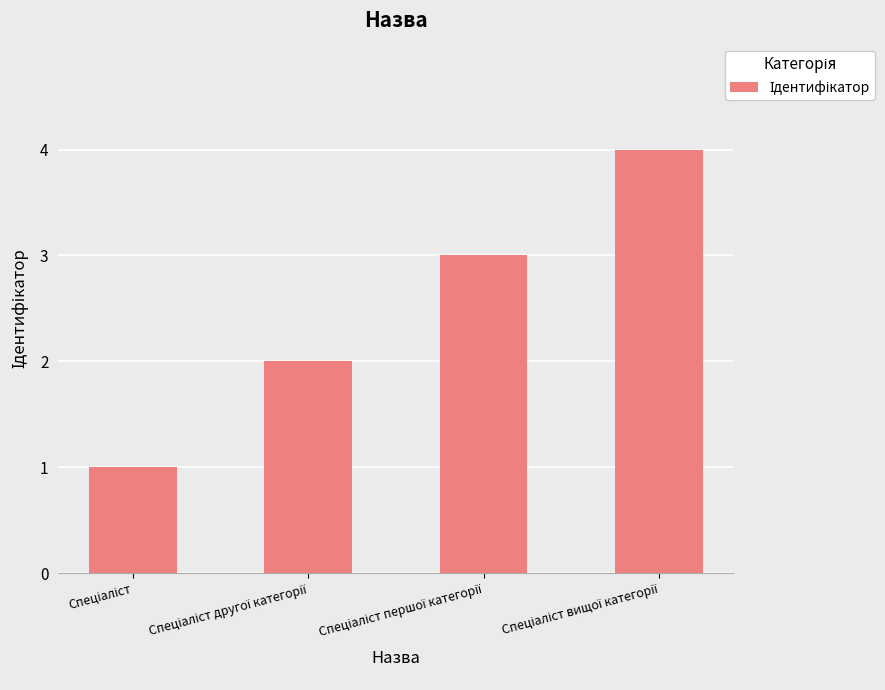

What is the sum of all values?

10